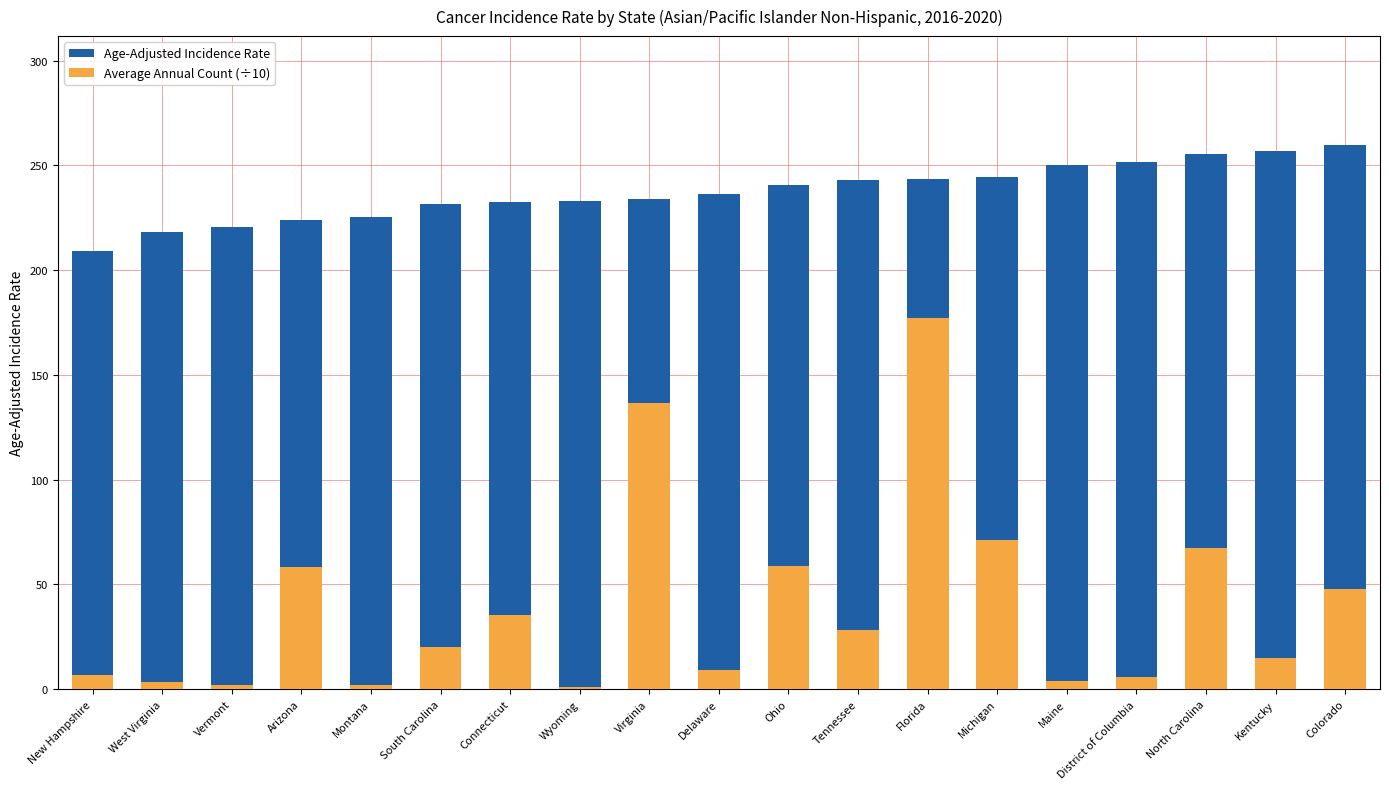

List the series in order of their overall mean, lowest first.

Average Annual Count (÷10), Age-Adjusted Incidence Rate